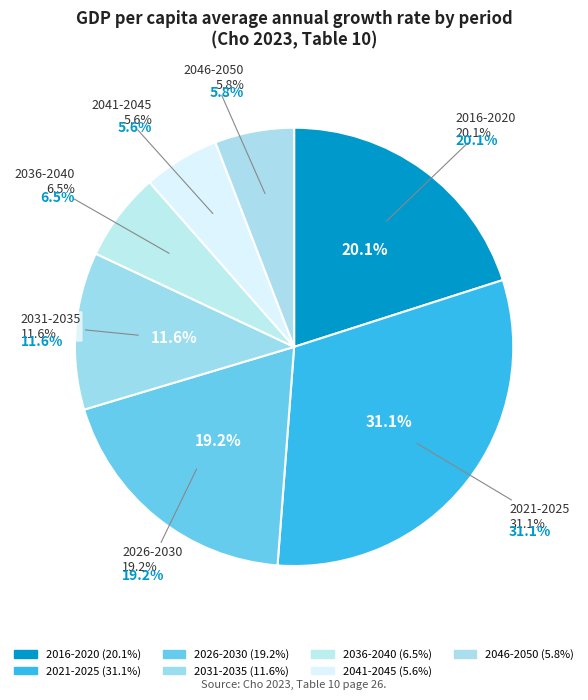

True or false: 2041-2045 accounts for 6% of the total.

True